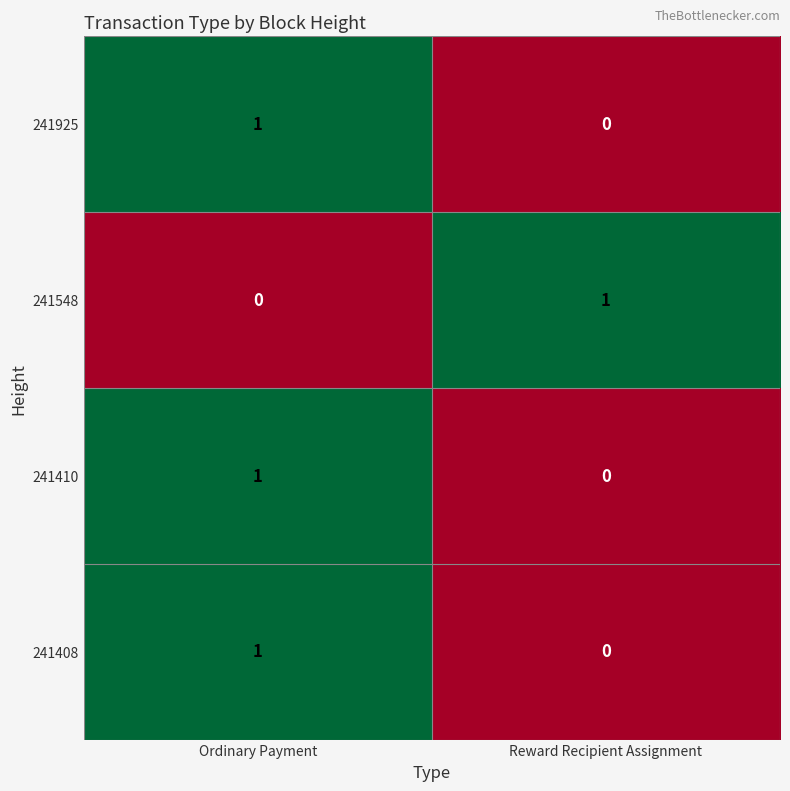

Reading right to left, transcribe all the data shown in this chart.

241925: 0	1
241548: 1	0
241410: 0	1
241408: 0	1